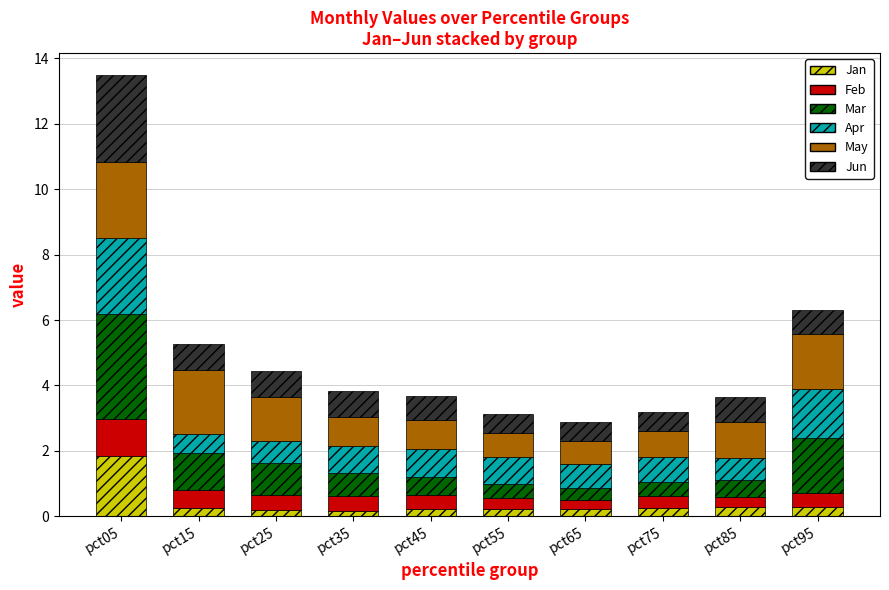

What is the sum of all Jan values?

4.0